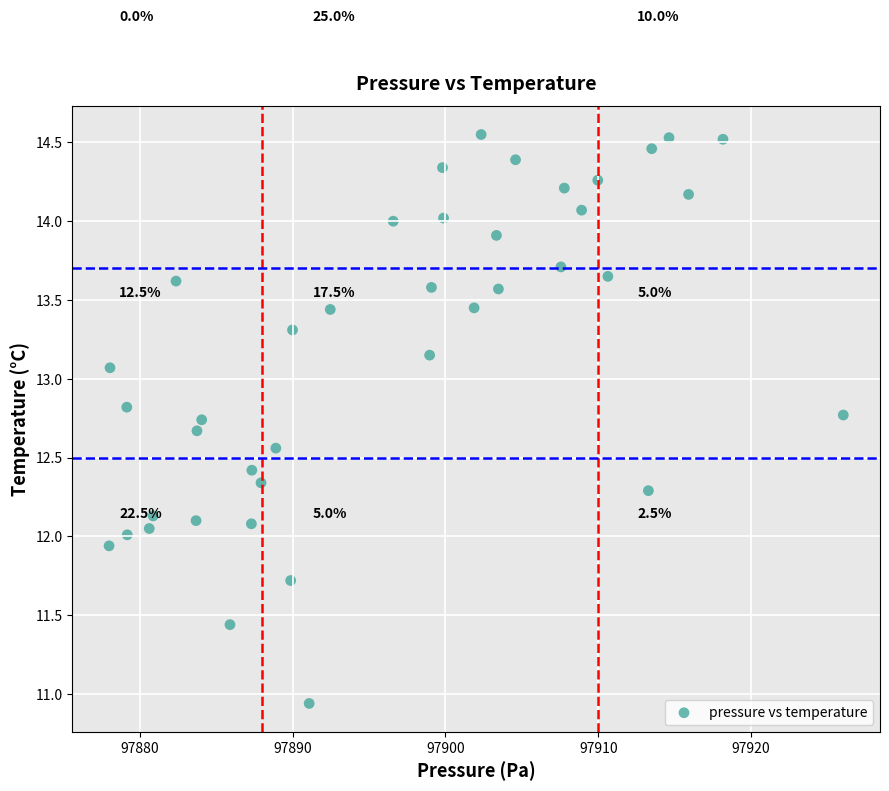

What is the range of X values (max minus min)?

48.0